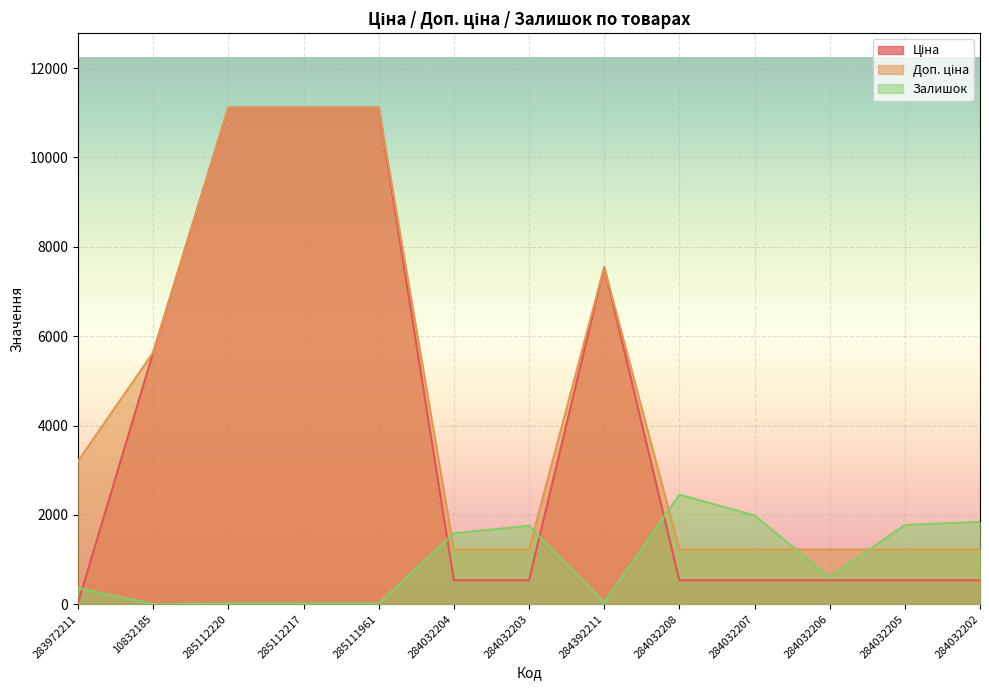

In Доп. ціна, how many points are higher than both neighbors (excluding endpoints)?

1